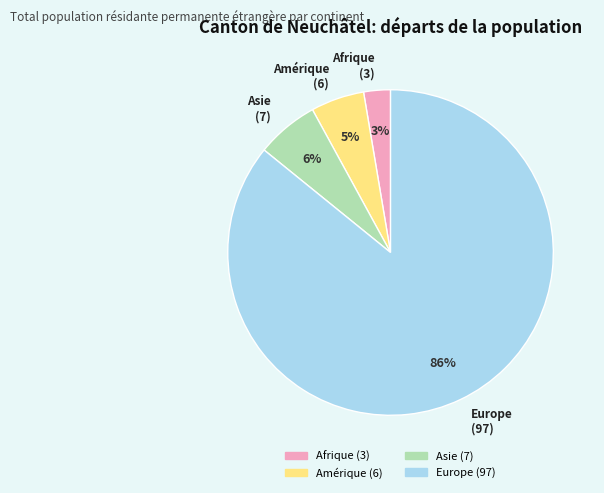

Which category accounts for the majority?

Europe